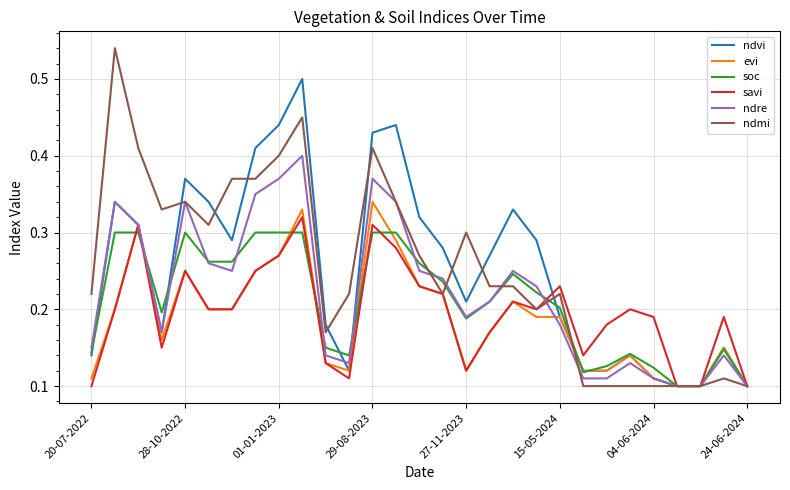

True or false: ndre has more than 0 interior local peaks.

True